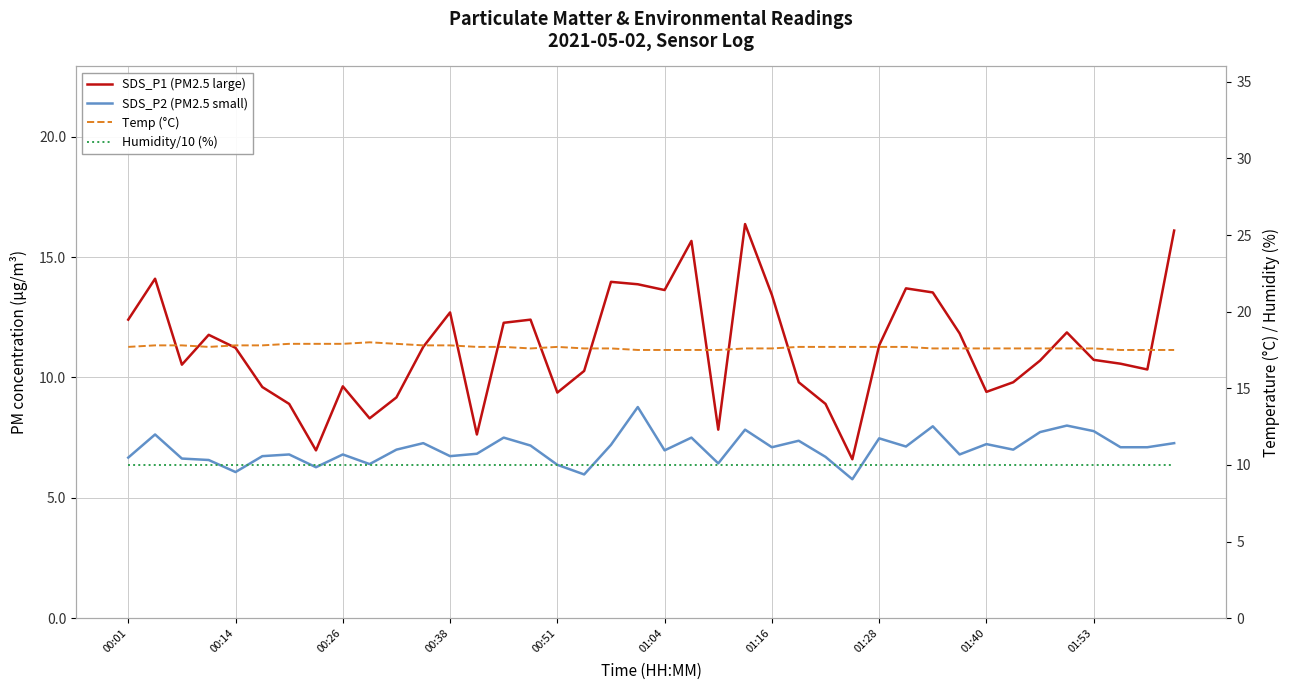

Which category has the lowest value across all series?

27